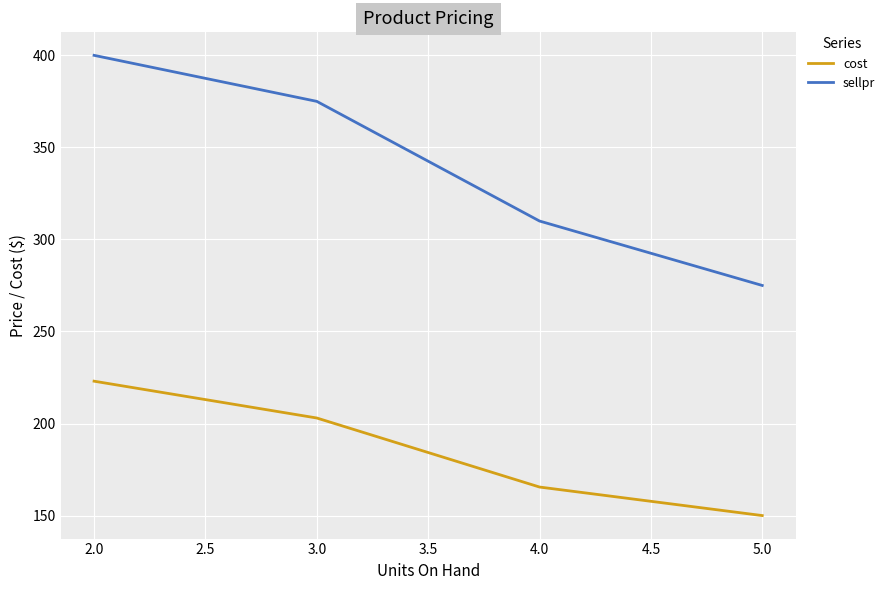

Between 5.0 and 4.0, which is larger?

4.0